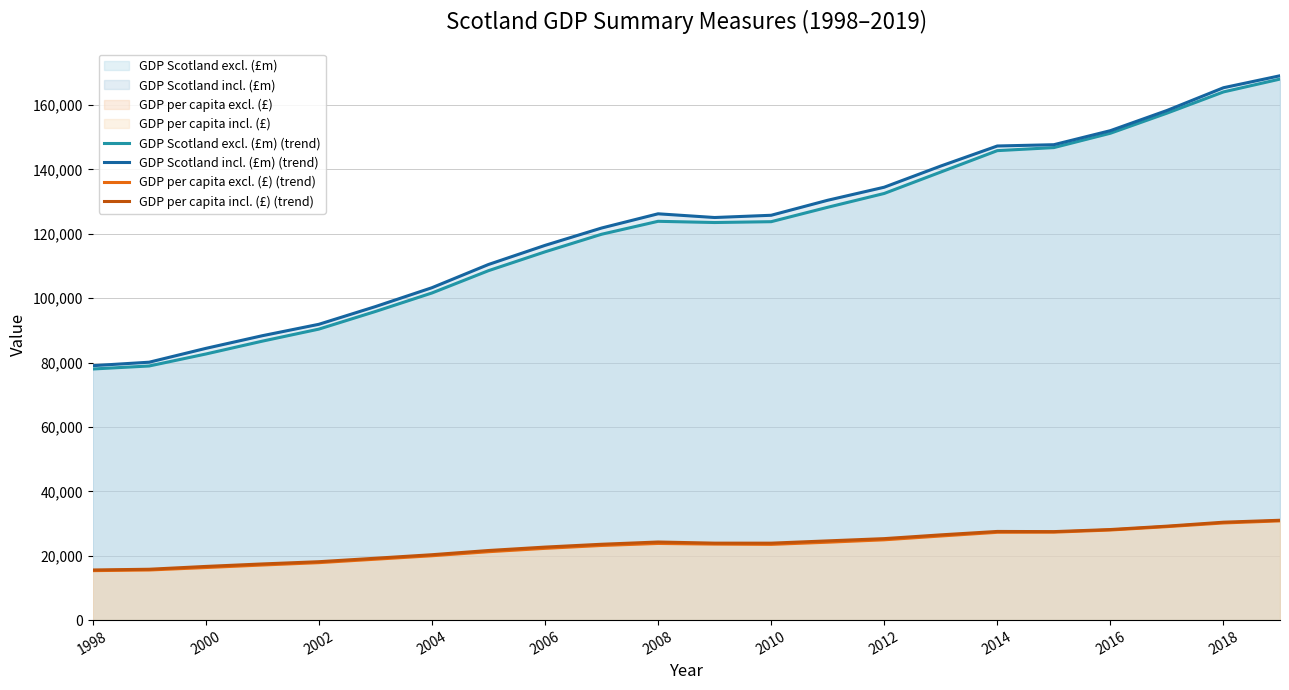

Which series changed the most between 2002 and 2014?

GDP Scotland excl. (£m) (trend)